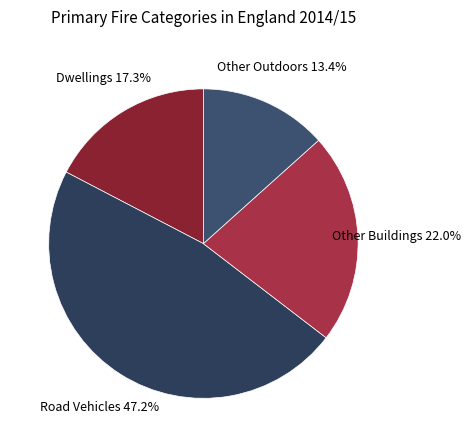

How many segments does this pie chart have?

4